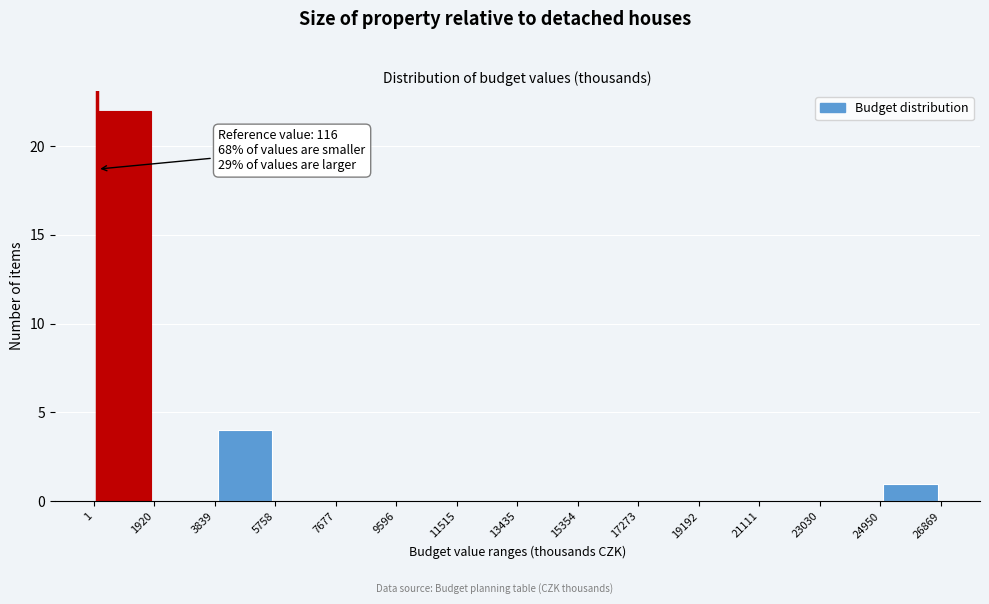

Which range on the x-axis has the tallest bar?

1 to 1920